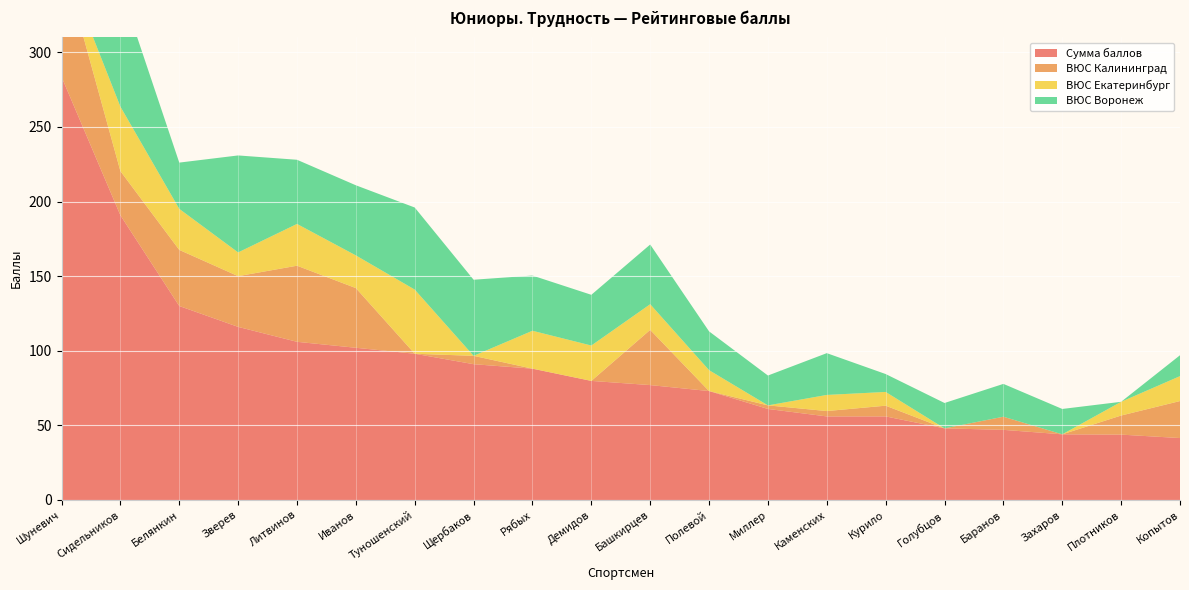

Reading left to right, extract all data points from this chart.

Сумма баллов: 283.6	190.8	130.0	116.0	106.0	102.0	98.0	91.0	88.0	79.8	77.0	73.0	61.0	56.0	56.0	48.0	47.0	44.0	43.8	41.5
ВЮС Калининград: 80.0	29.6	37.6	34.0	51.0	40.0	0.0	5.6	0.0	0.0	37.0	0.0	2.4	3.6	7.2	0.0	8.8	0.0	12.8	24.8
ВЮС Екатеринбург: 0.0	43.2	27.5	15.9	28.0	21.9	43.0	0.0	25.4	23.7	17.2	14.0	0.0	10.8	9.2	0.0	0.0	0.0	9.2	16.7
ВЮС Воронеж: 100.0	80.0	31.0	65.0	43.0	47.0	55.0	51.0	37.0	34.0	40.0	26.0	20.0	28.0	12.0	17.0	22.0	17.0	0.0	14.0